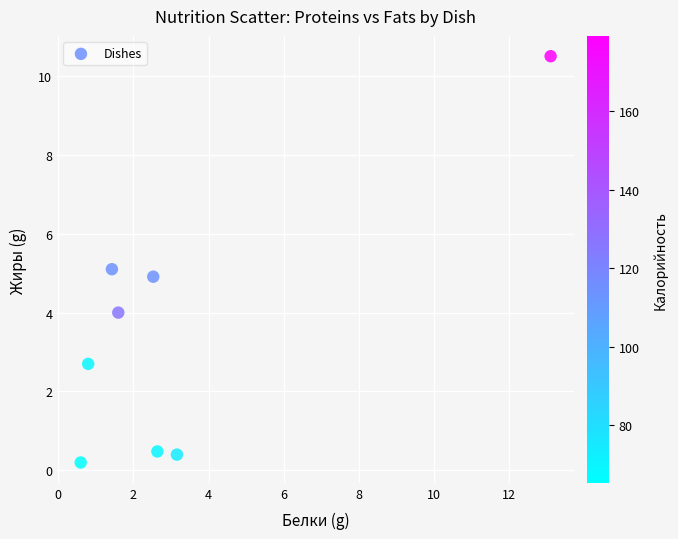

What is the average X value?

3.2